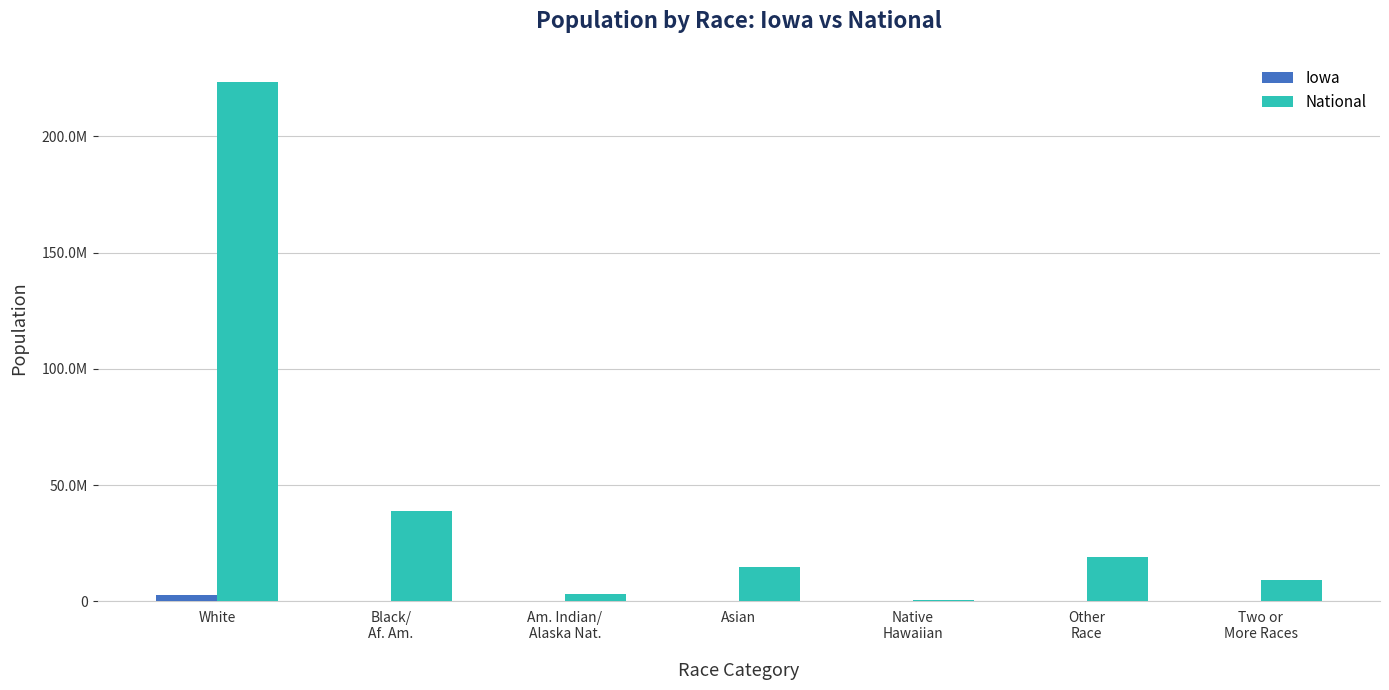

The value of Iowa at Asian is 53094. True or false?

True